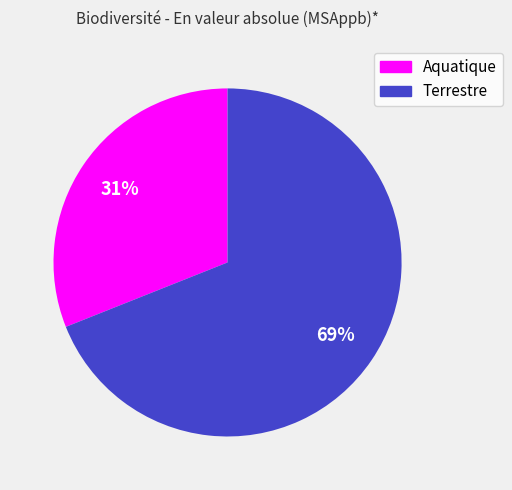

Rank the categories by value from highest to lowest.

Terrestre, Aquatique